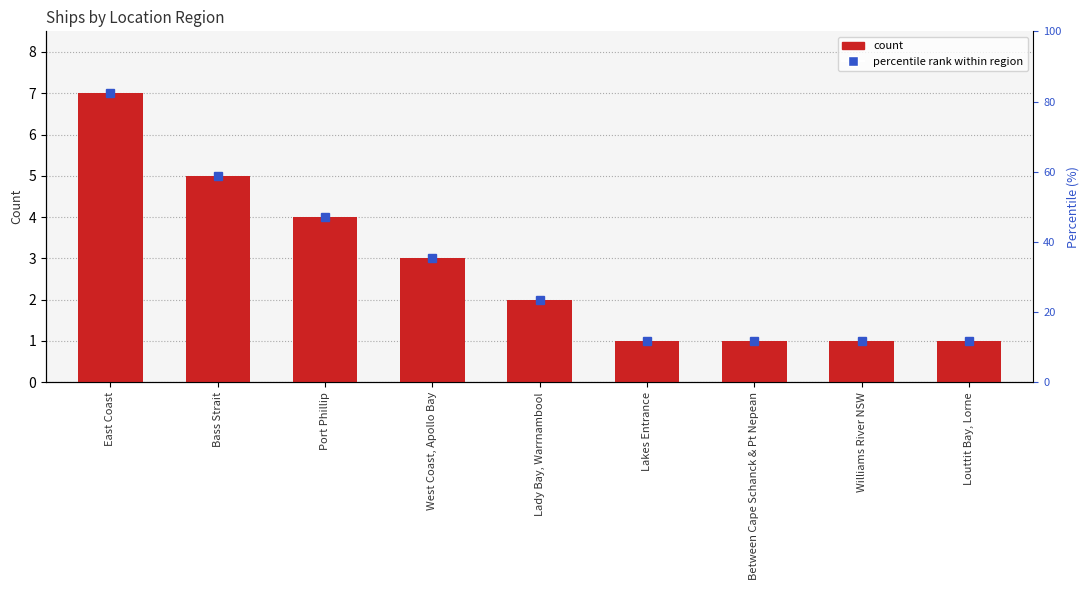

List the labels in order of value, largest first.

East Coast, Bass Strait, Port Phillip, West Coast, Apollo Bay, Lady Bay, Warrnambool, Lakes Entrance, Between Cape Schanck & Pt Nepean, Williams River NSW, Louttit Bay, Lorne